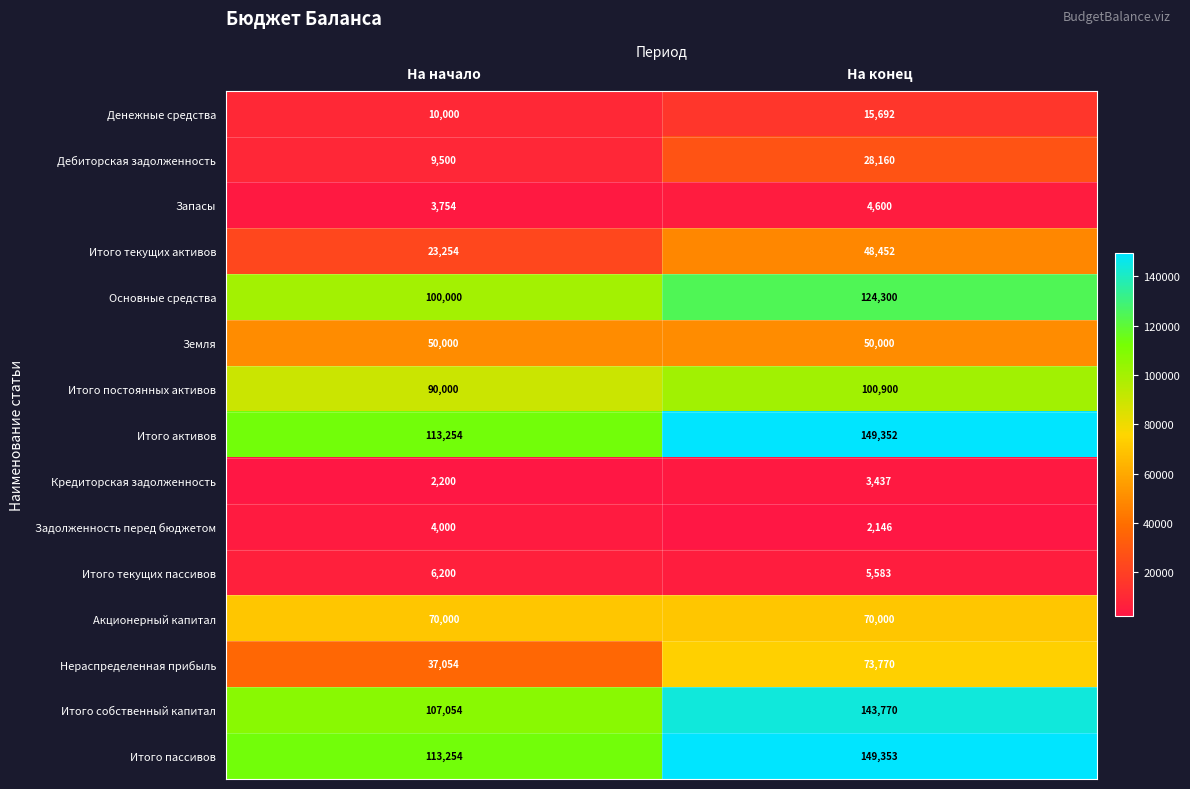

What is the sum of the Запасы values at На начало and На конец?

8354